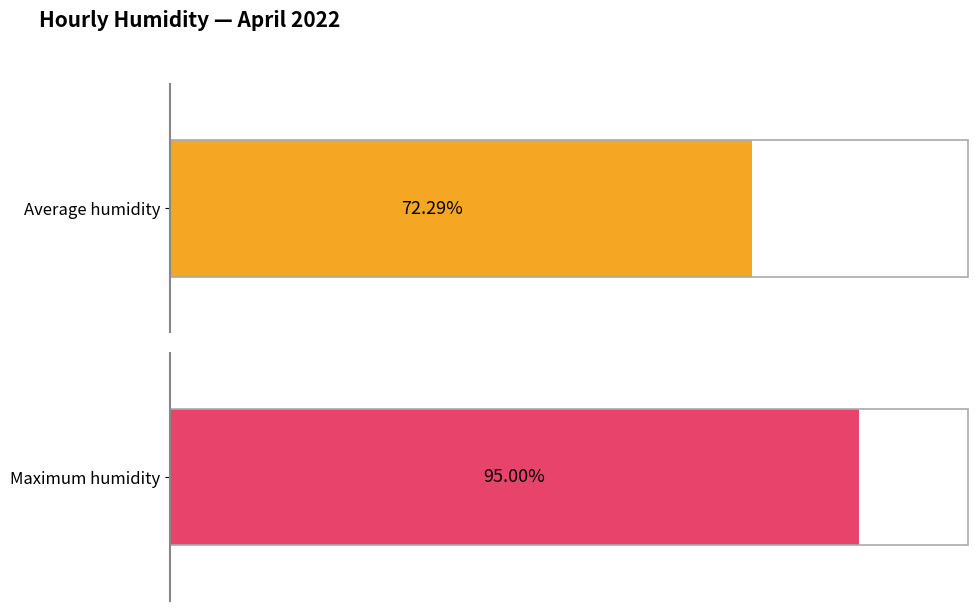

Rank the series by their average value, from highest to lowest.

Maximum humidity, Average humidity